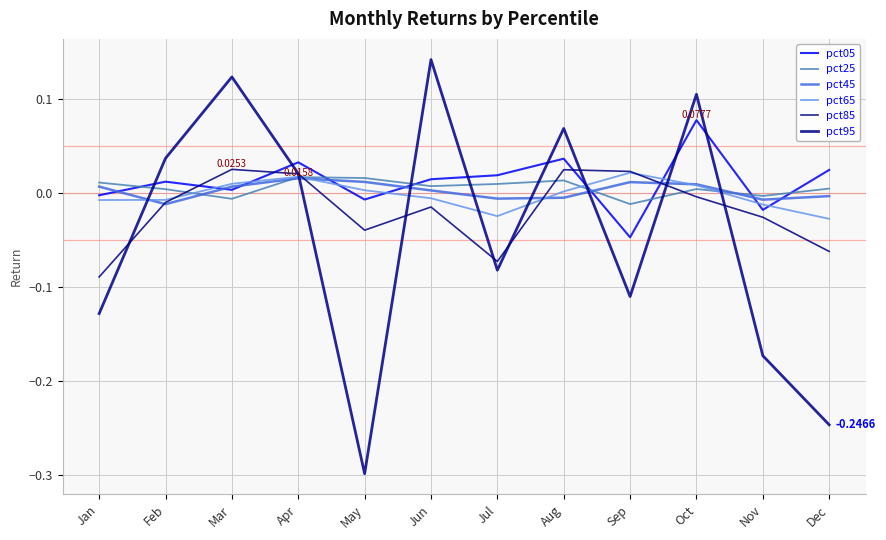

How many negative values does the pct85 series have?

8